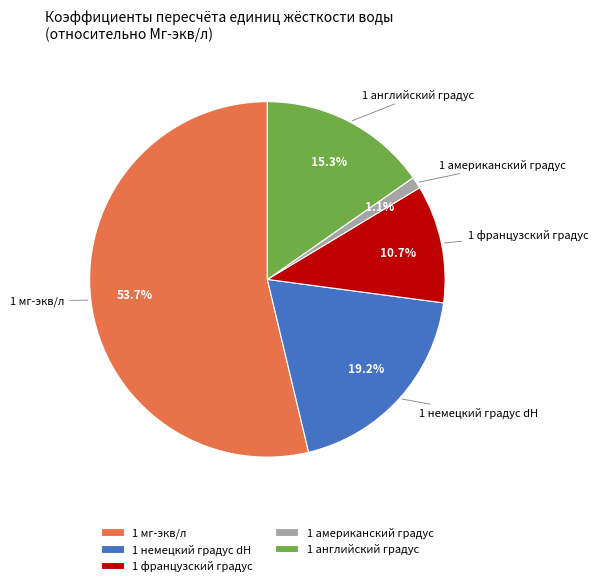

Is 1 американский градус the majority of the pie?

No